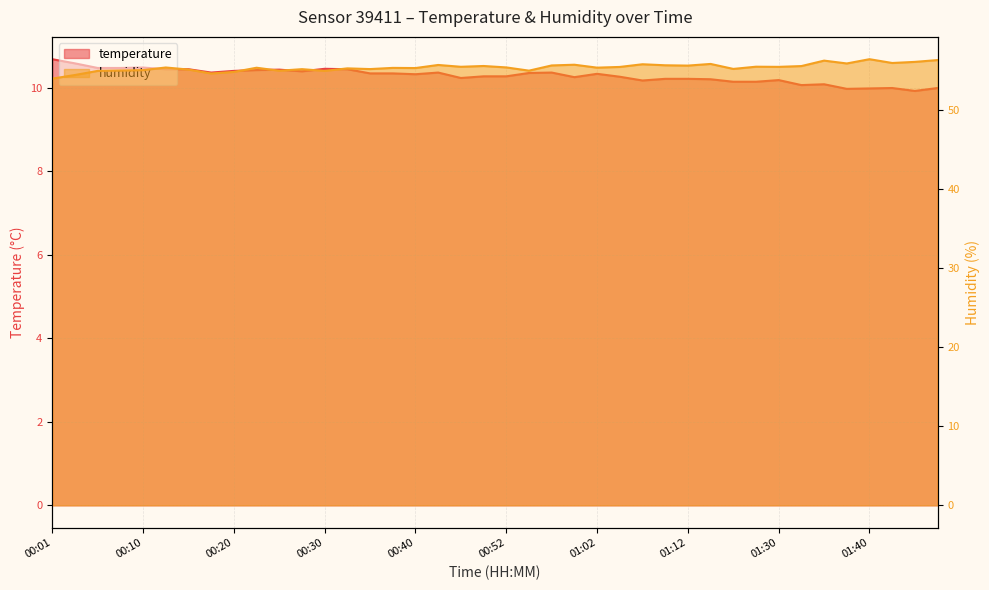

What is the sum of the humidity values at 00:54 and 00:13?

110.4